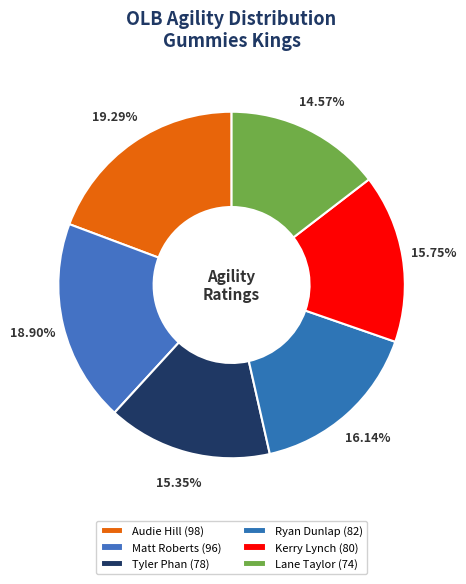

To the nearest percent, what is the average slice percentage?

17%